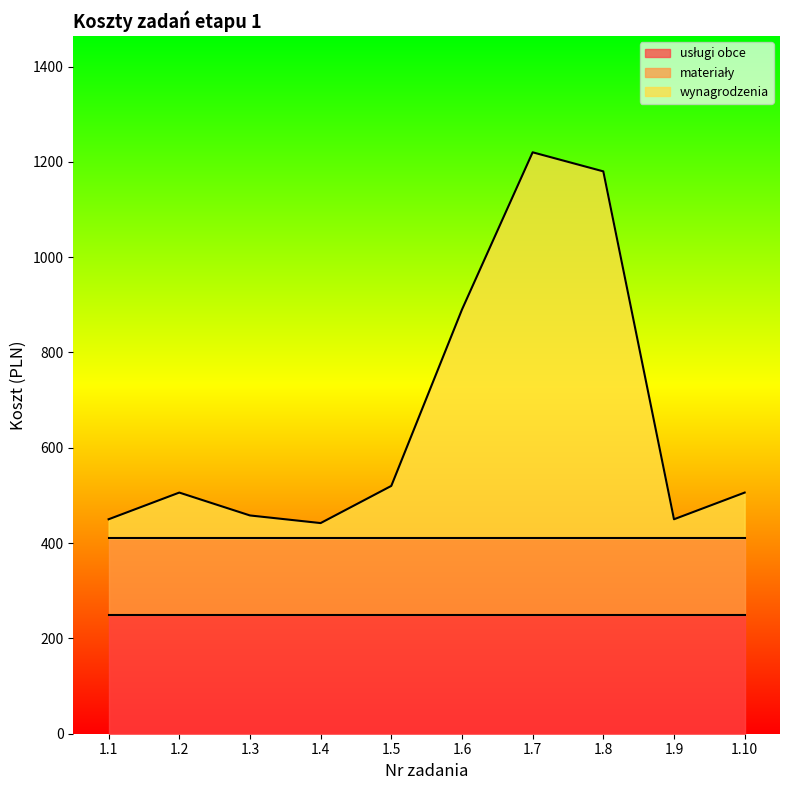

The value of wynagrodzenia at 1.10 is 96. True or false?

True